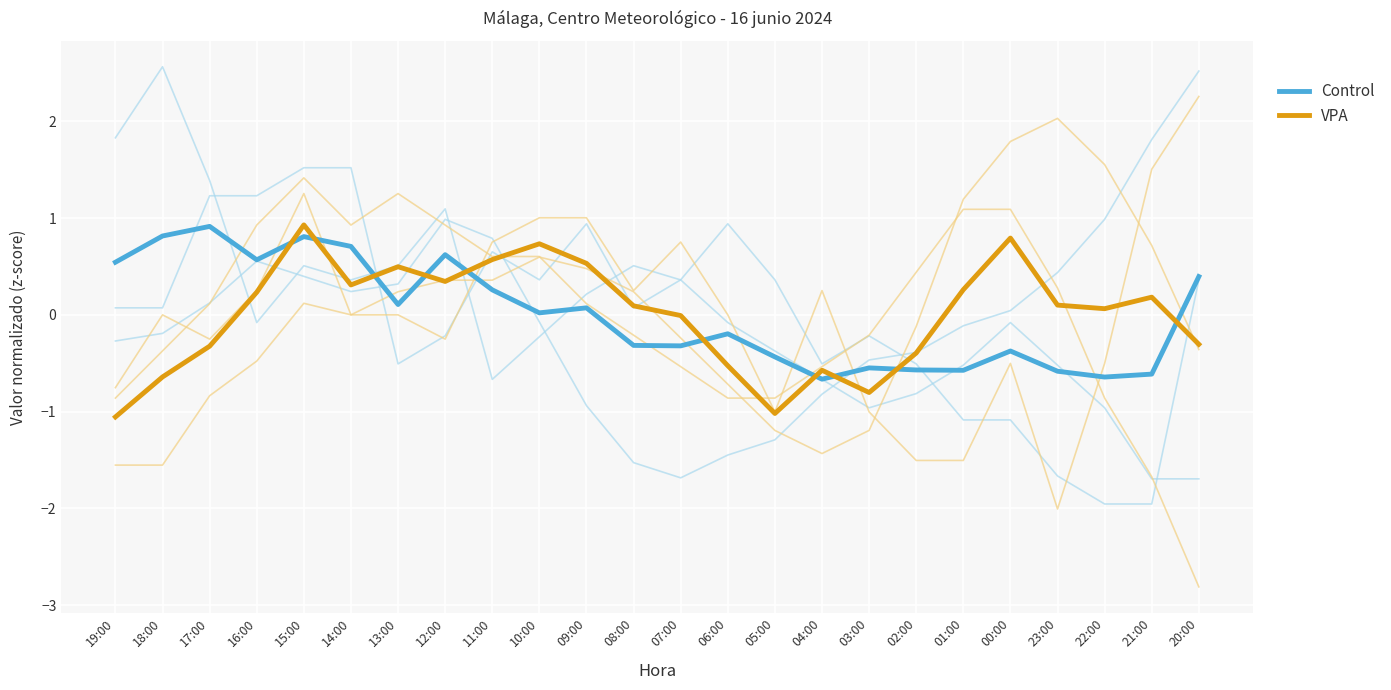

Which series has the widest spread of values?

VPA (Presión/Racha/Tendencia)